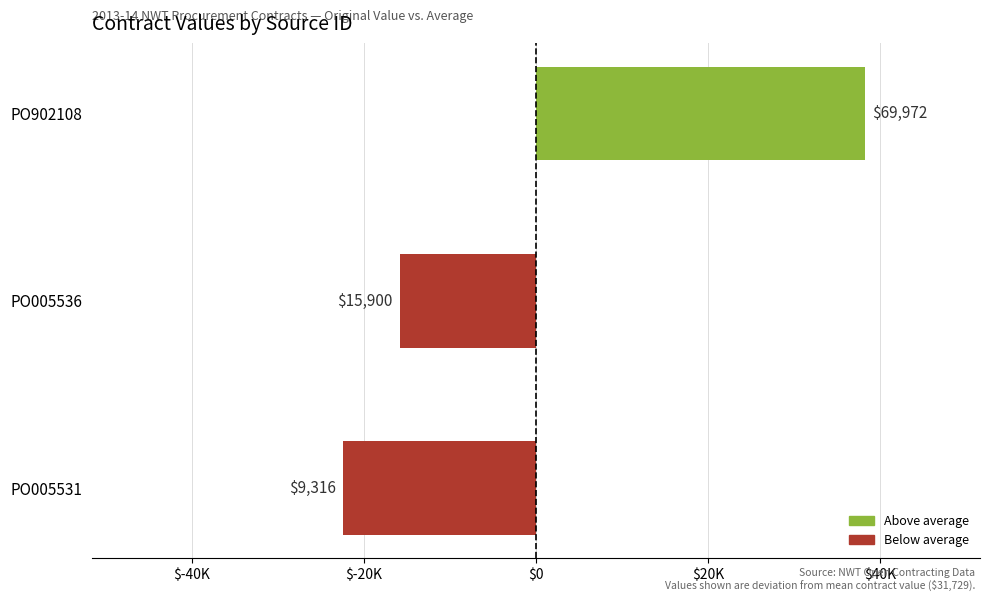

How many bars are there in total?

3